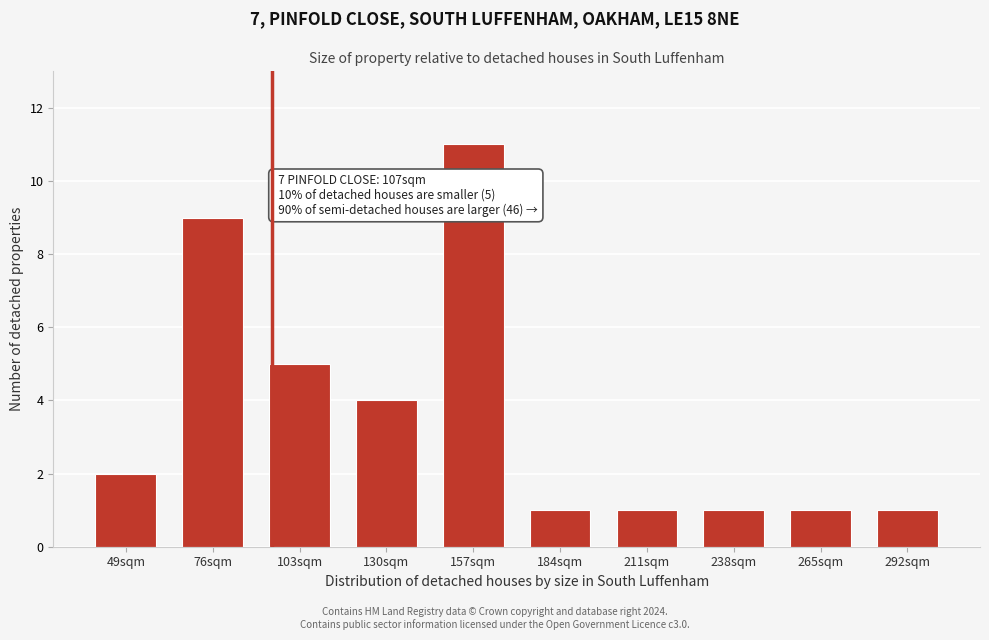

Reading right to left, transcribe all the data shown in this chart.

292sqm=1	265sqm=1	238sqm=1	211sqm=1	184sqm=1	157sqm=11	130sqm=4	103sqm=5	76sqm=9	49sqm=2